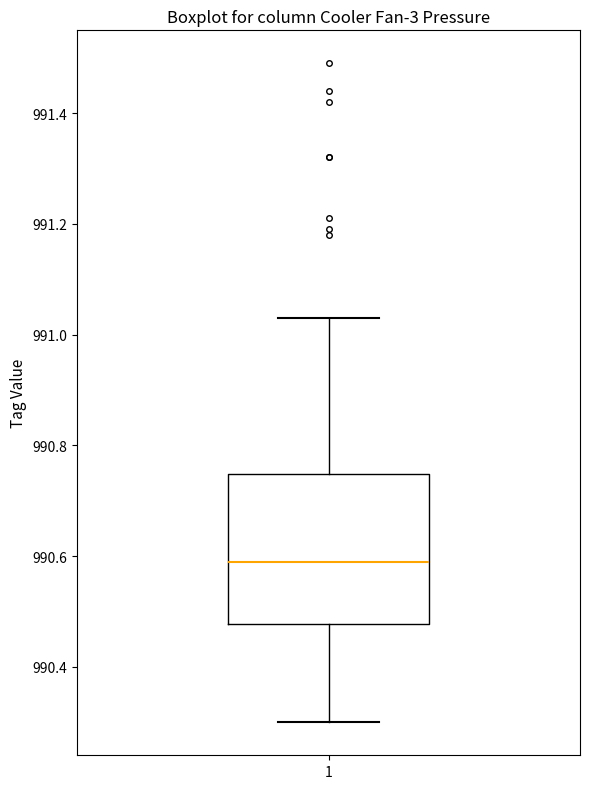

Where is the upper edge of the box at x = 1 on the y-axis? The values are not printed on the chart, so give them approximately, as read against the axis.

990.74